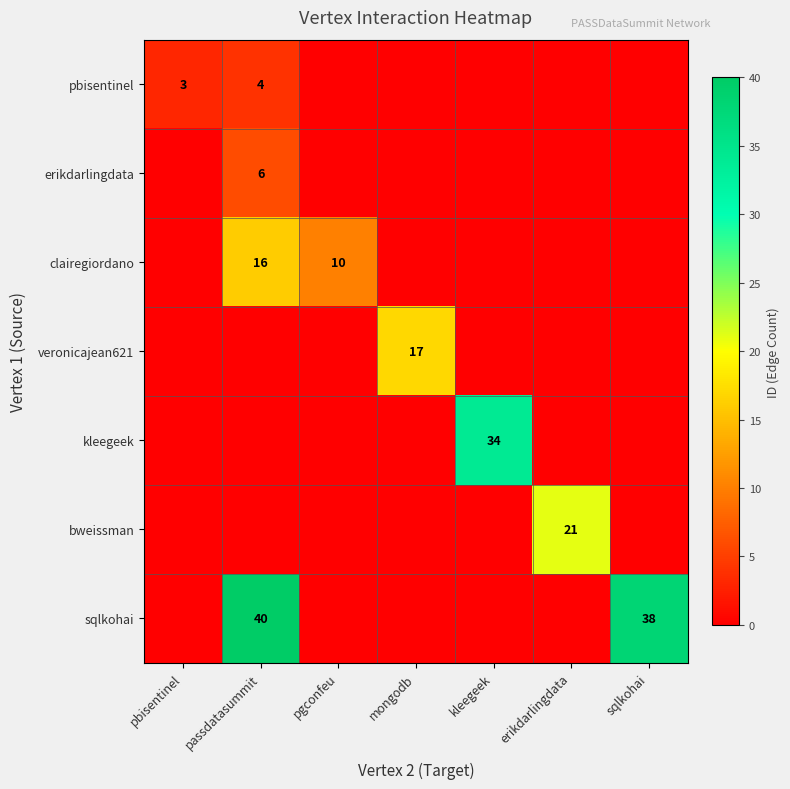

Between pbisentinel and kleegeek, which is larger?

pbisentinel